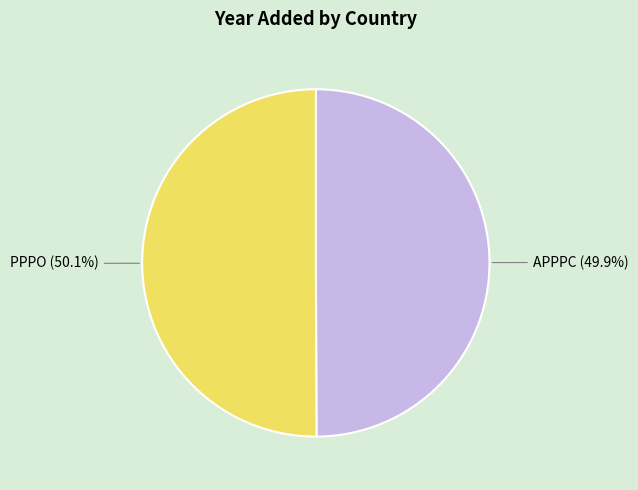

Approximately how many times larger is the value at PPPO compared to APPPC?

1.0